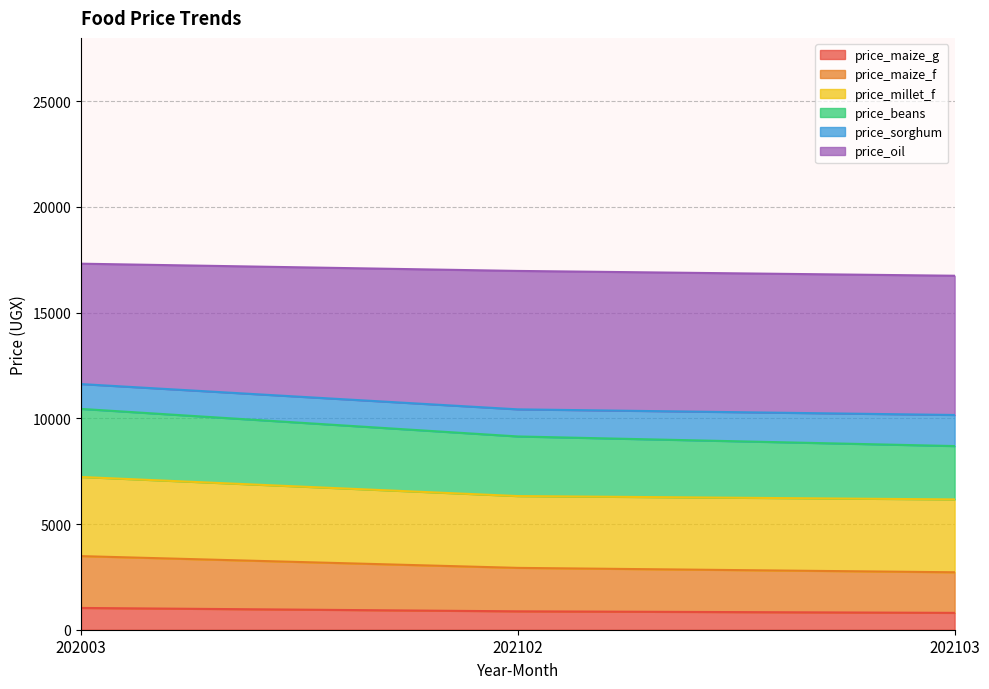

At which category is the sum across all series the highest?

202003